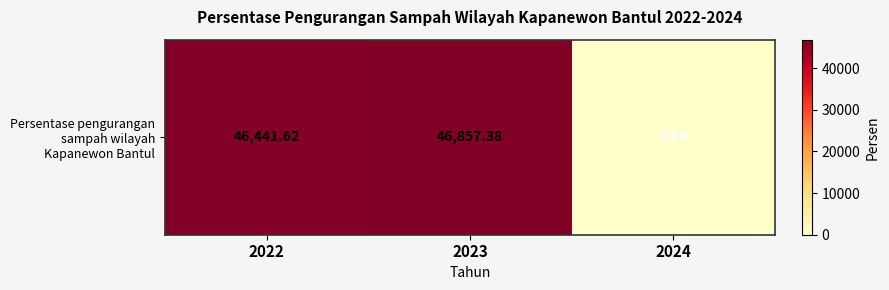

The value at 2023 is 73079.0. True or false?

False